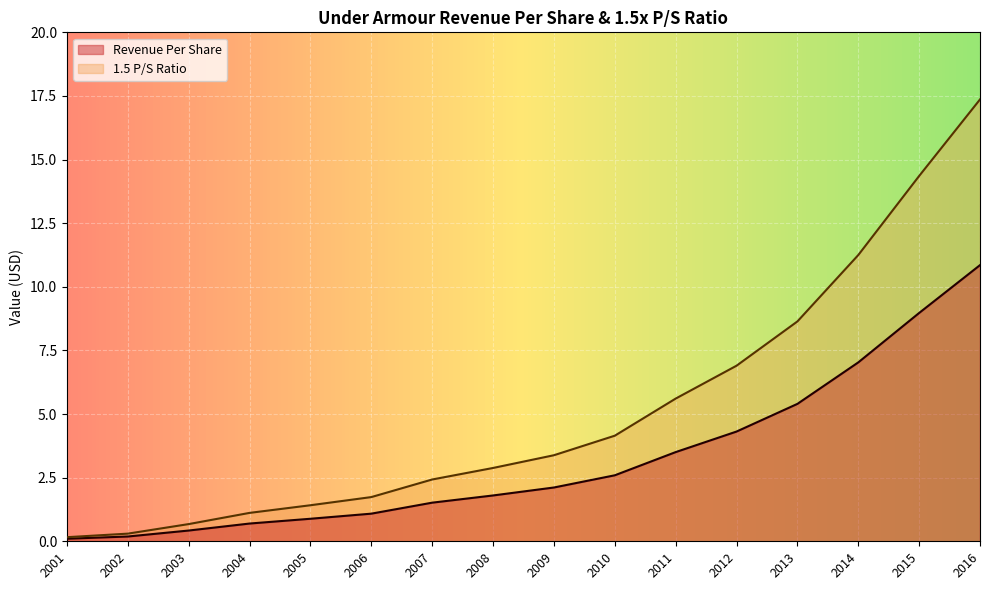

What is the maximum value for 1.5 P/S Ratio?

17.4